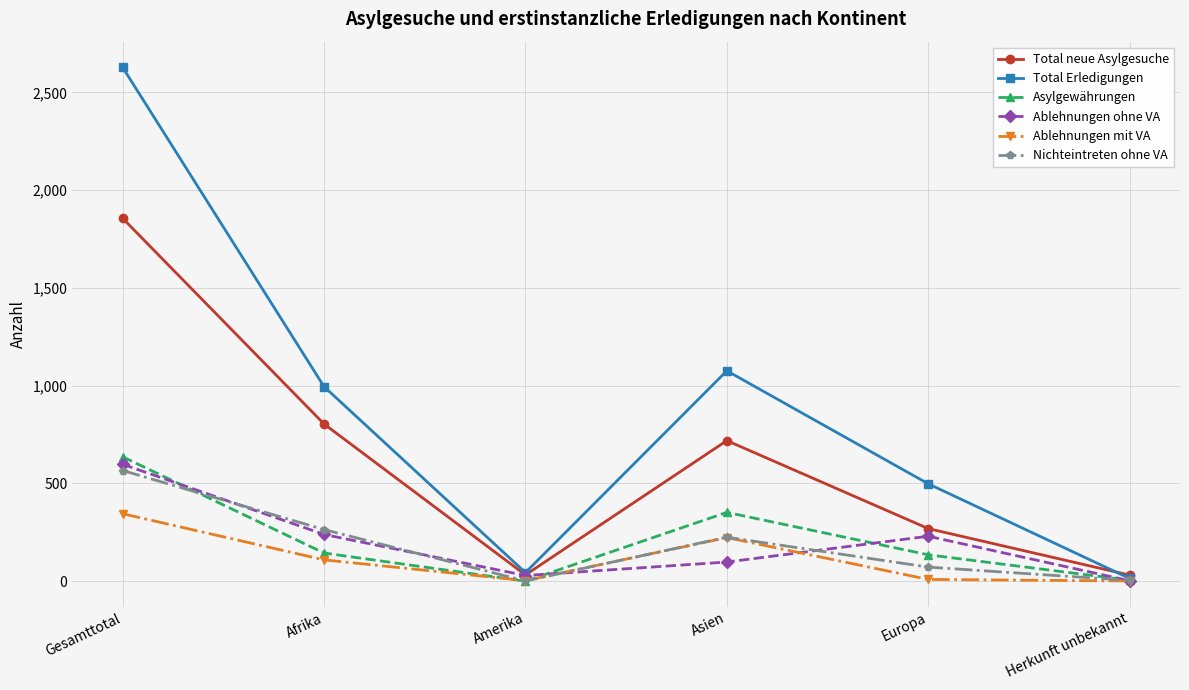

What is the label of the 6th point from the right?

Gesamttotal